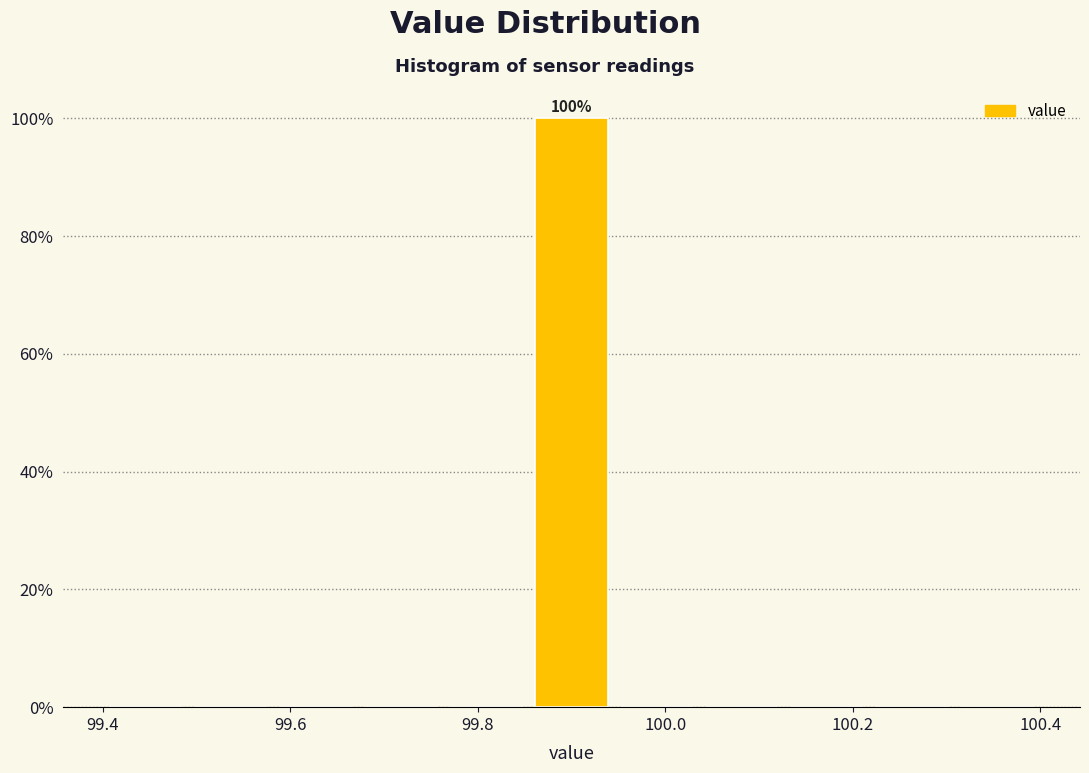

Over which range of the x-axis is the bar tallest?

99.86 to 99.94